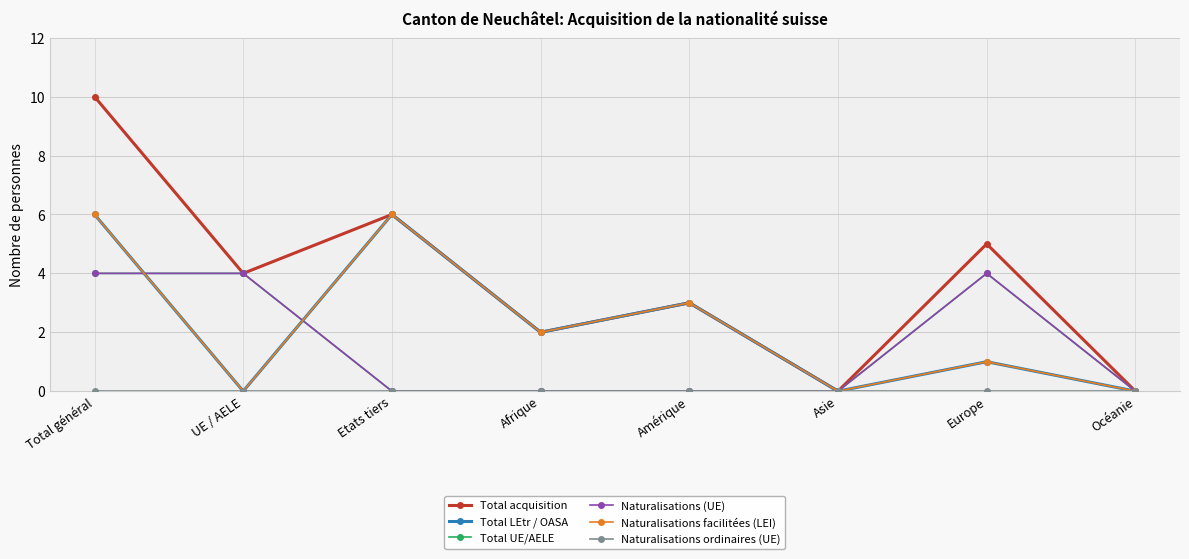

Rank the categories by Naturalisations facilitées (LEI) value from lowest to highest.

UE / AELE, Asie, Océanie, Europe, Afrique, Amérique, Total général, Etats tiers